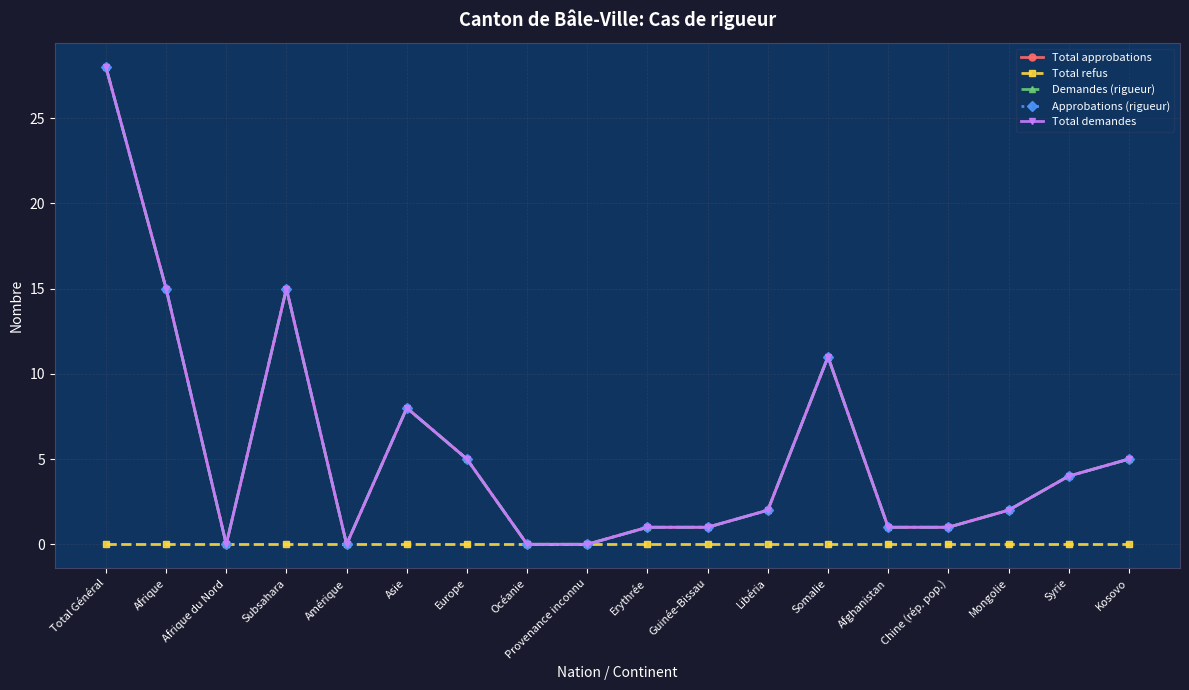

Rank the categories by Total approbations value from lowest to highest.

Afrique du Nord, Amérique, Océanie, Provenance inconnu, Erythrée, Guinée-Bissau, Afghanistan, Chine (rép. pop.), Libéria, Mongolie, Syrie, Europe, Kosovo, Asie, Somalie, Afrique, Subsahara, Total Général